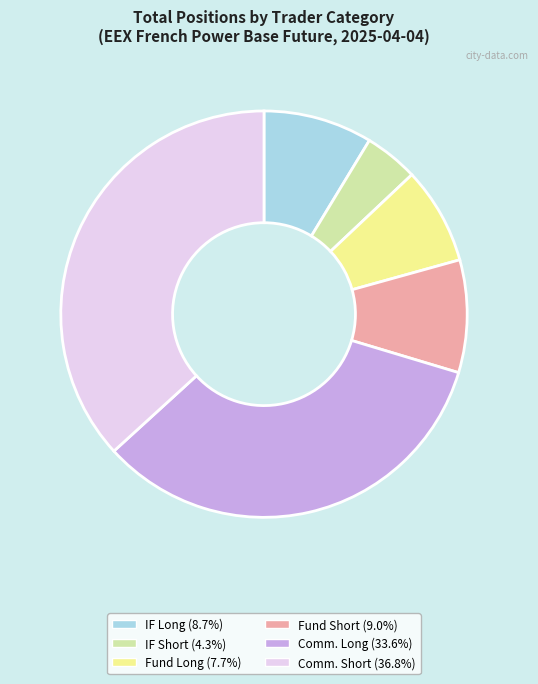

Is there a majority slice in this chart?

No